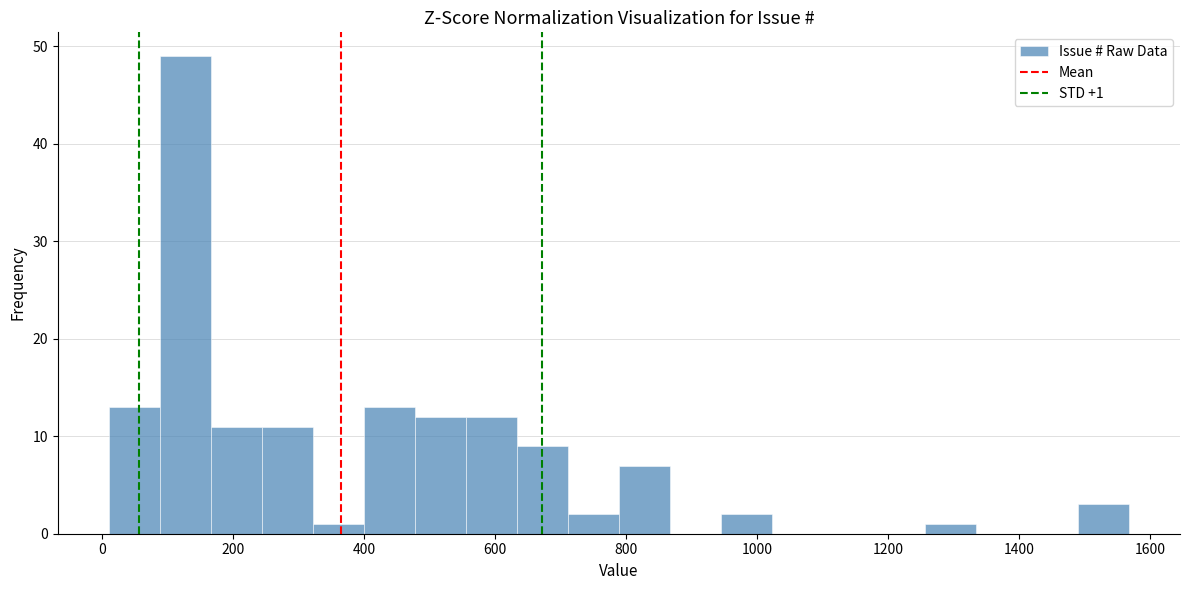

Read against the x-axis, roughly where is the centre of the tallest bar?

120